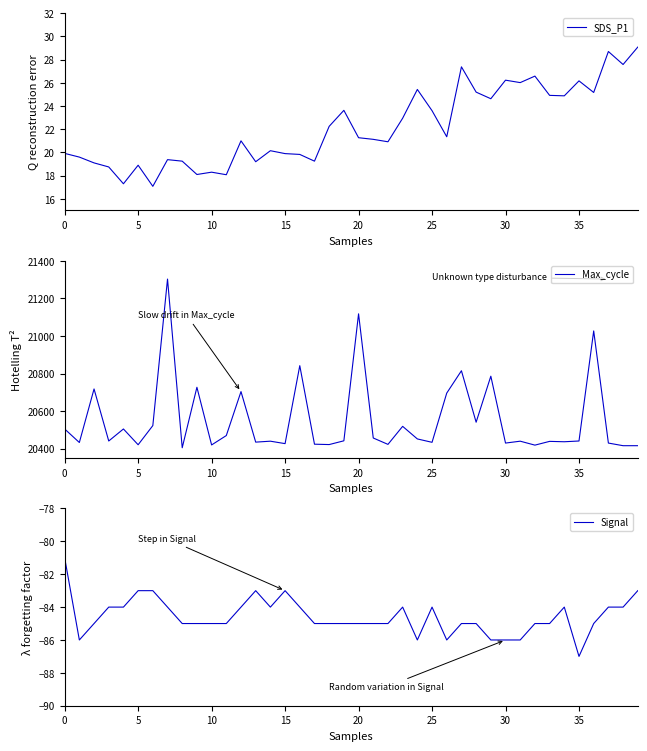

True or false: Max_cycle and SDS_P1 intersect in this chart.

False